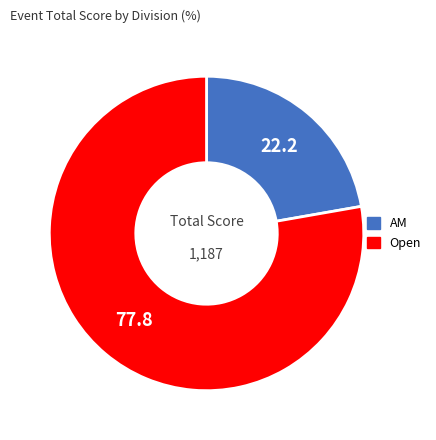

Is there any slice that represents more than half of the pie?

Yes